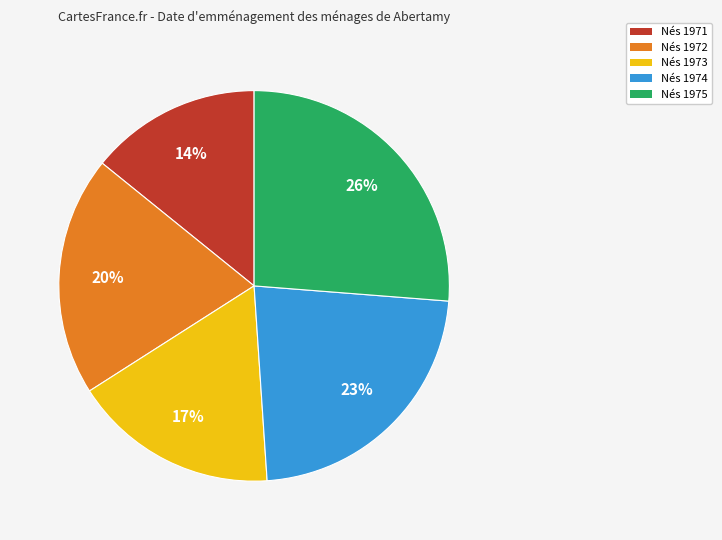

Rank the categories by value from highest to lowest.

Nés 1975, Nés 1974, Nés 1972, Nés 1973, Nés 1971